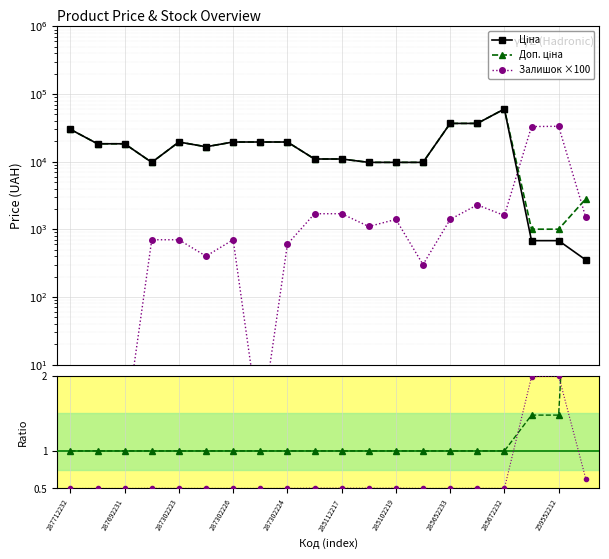

Reading left to right, what are all the values shown in this chart?

Ціна: 30102.8	18420.9	18420.9	9775.5	19564.9	16636.8	19564.9	19564.9	19564.9	10964.4	10964.4	9775.5	9775.5	9775.5	36841.8	36841.8	60205.6	679.8	679.8	352.6
Доп. ціна: 30102.8	18420.9	18420.9	9775.5	19564.9	16636.8	19564.9	19564.9	19564.9	10964.4	10964.4	9775.5	9775.5	9775.5	36841.8	36841.8	60205.6	1004.1	1004.1	2821.2
Залишок ×100: 1.0	1.0	1.0	701.0	701.0	401.0	701.0	1.0	601.0	1701.0	1701.0	1101.0	1401.0	301.0	1401.0	2301.0	1601.0	33101.0	33401.0	1501.0
Доп./Ціна: 1.0	1.0	1.0	1.0	1.0	1.0	1.0	1.0	1.0	1.0	1.0	1.0	1.0	1.0	1.0	1.0	1.0	1.5	1.5	8.0
Залишок norm: 0.5	0.5	0.5	0.5	0.5	0.5	0.5	0.5	0.5	0.5	0.5	0.5	0.5	0.5	0.5	0.5	0.5	2.0	2.0	0.6